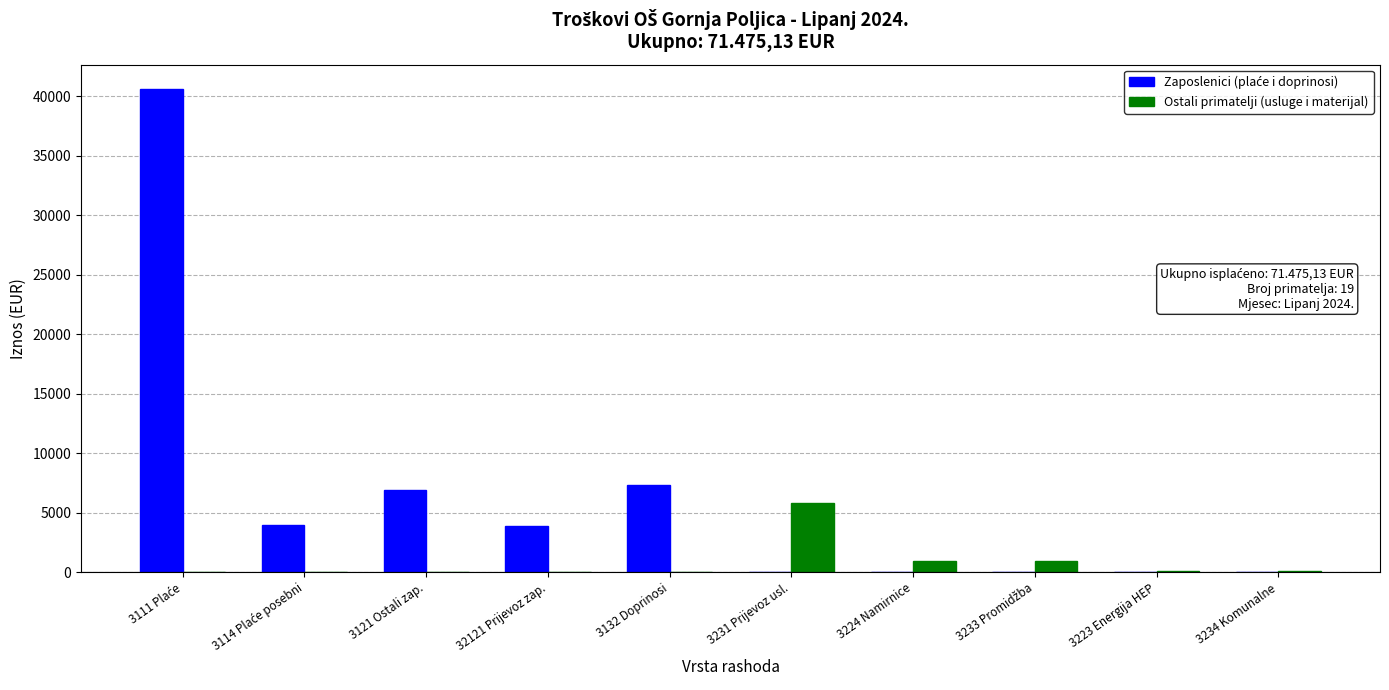

At which label does Ostali primatelji (usluge i materijal) reach its peak?

3231 Prijevoz usl.